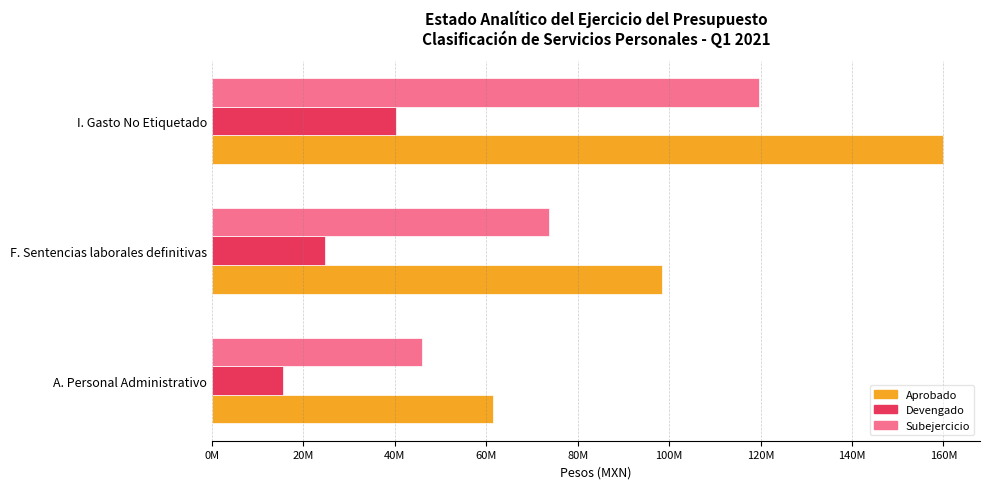

Rank the series by their average value, from highest to lowest.

Aprobado, Subejercicio, Devengado